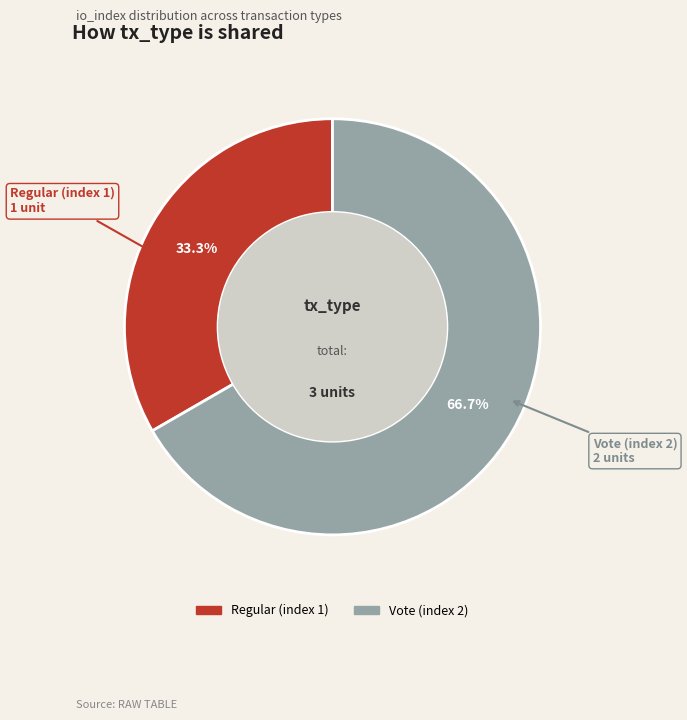

Which category has the smallest portion of the pie?

Regular (index 1)